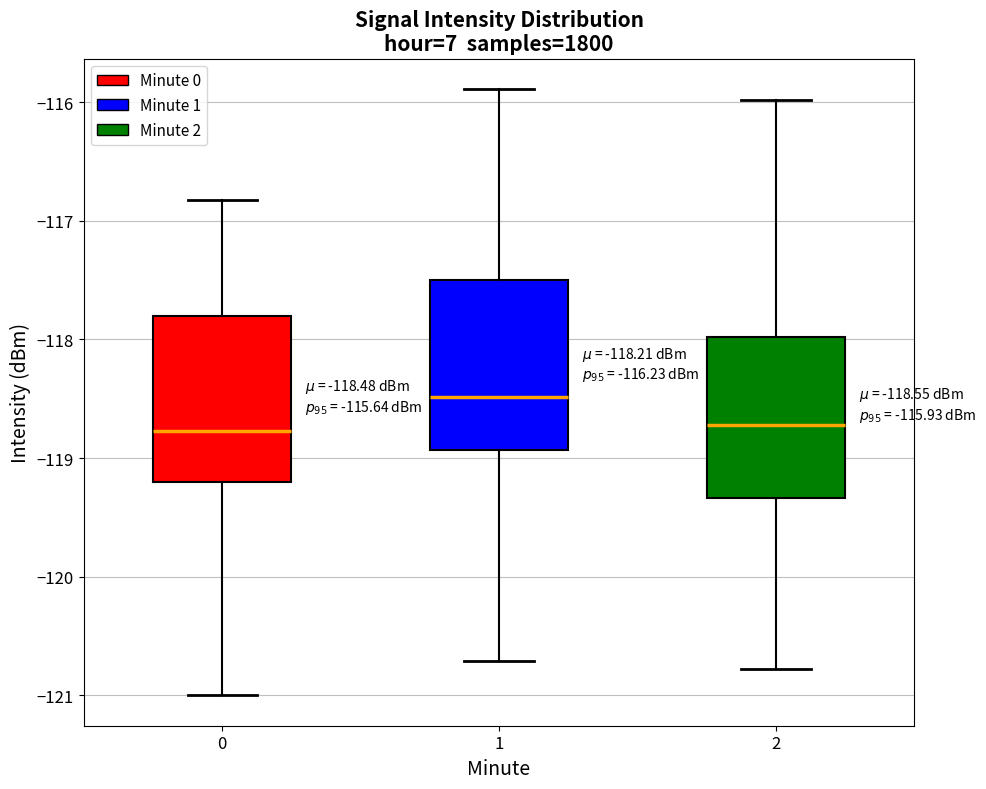

Which box's median line is the highest?

1